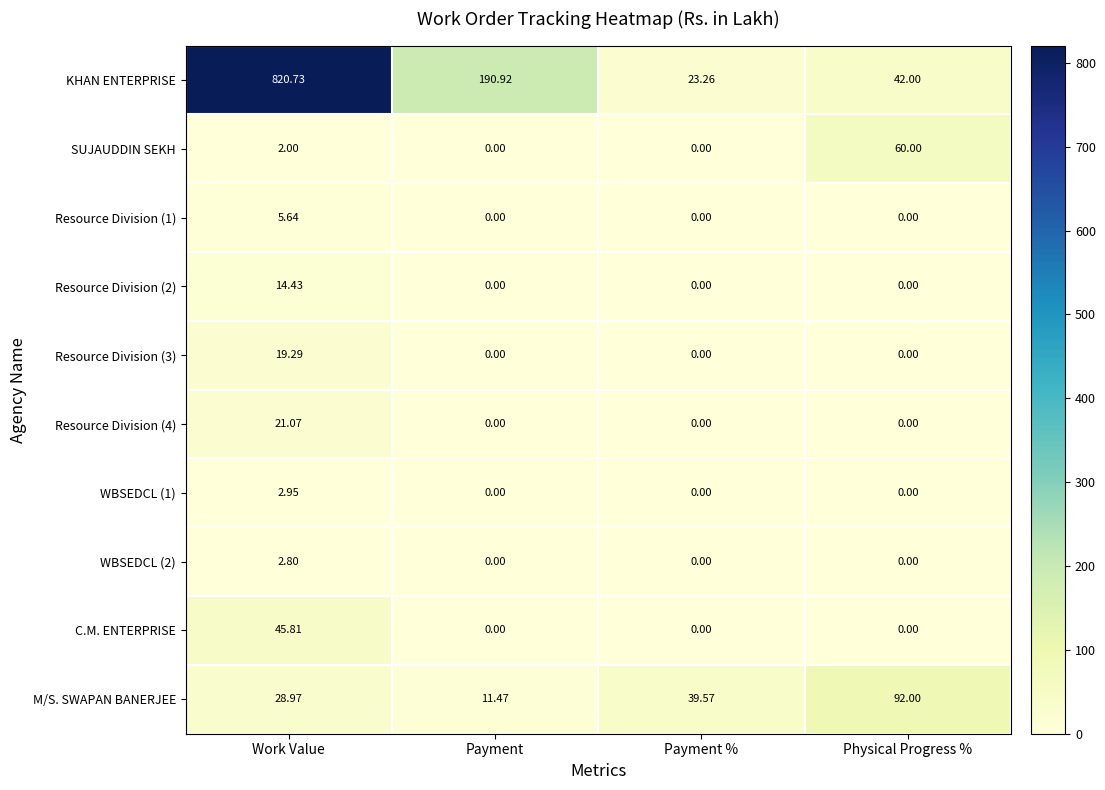

Which series has the largest total across all categories?

KHAN ENTERPRISE